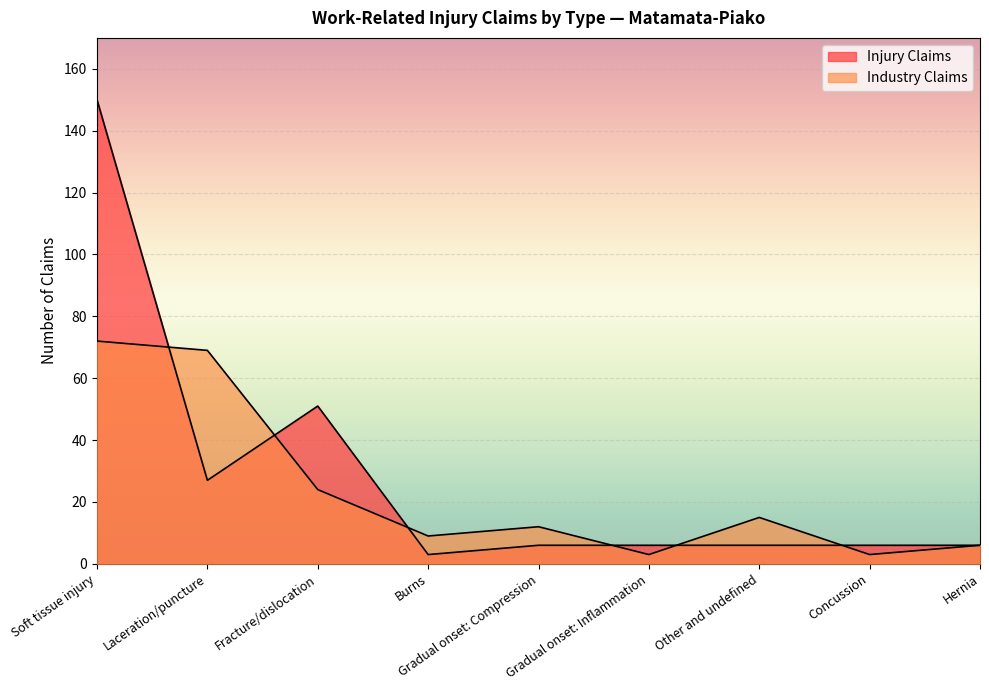

Reading left to right, list all the values displayed in this chart.

Injury Claims: Soft tissue injury=150	Laceration/puncture=27	Fracture/dislocation=51	Burns=3	Gradual onset: Compression=6	Gradual onset: Inflammation=6	Other and undefined=6	Concussion=6	Hernia=6
Industry Claims: Soft tissue injury=72	Laceration/puncture=69	Fracture/dislocation=24	Burns=9	Gradual onset: Compression=12	Gradual onset: Inflammation=3	Other and undefined=15	Concussion=3	Hernia=6